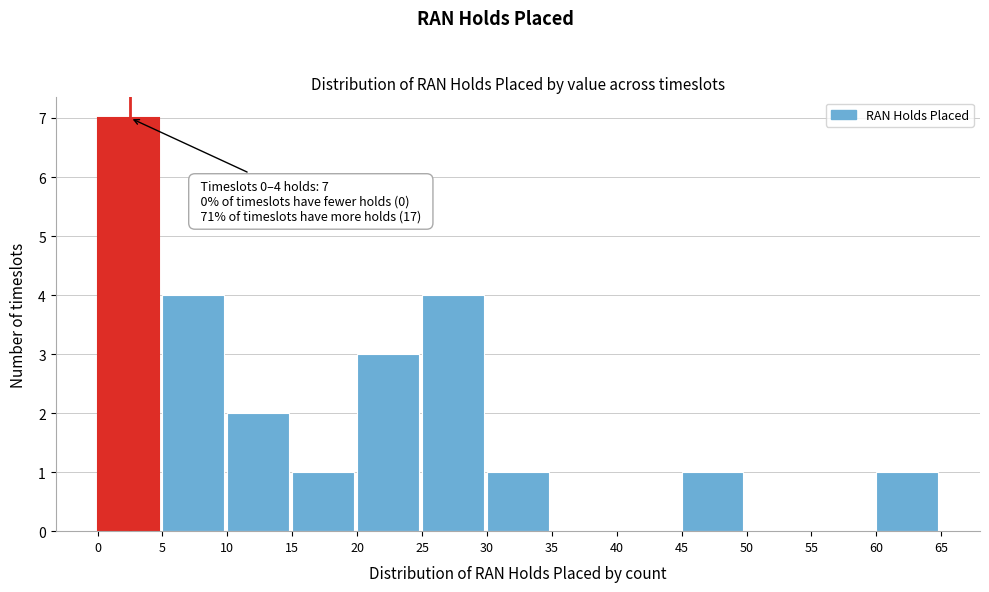

Over which range of the x-axis is the bar tallest?

0 to 5